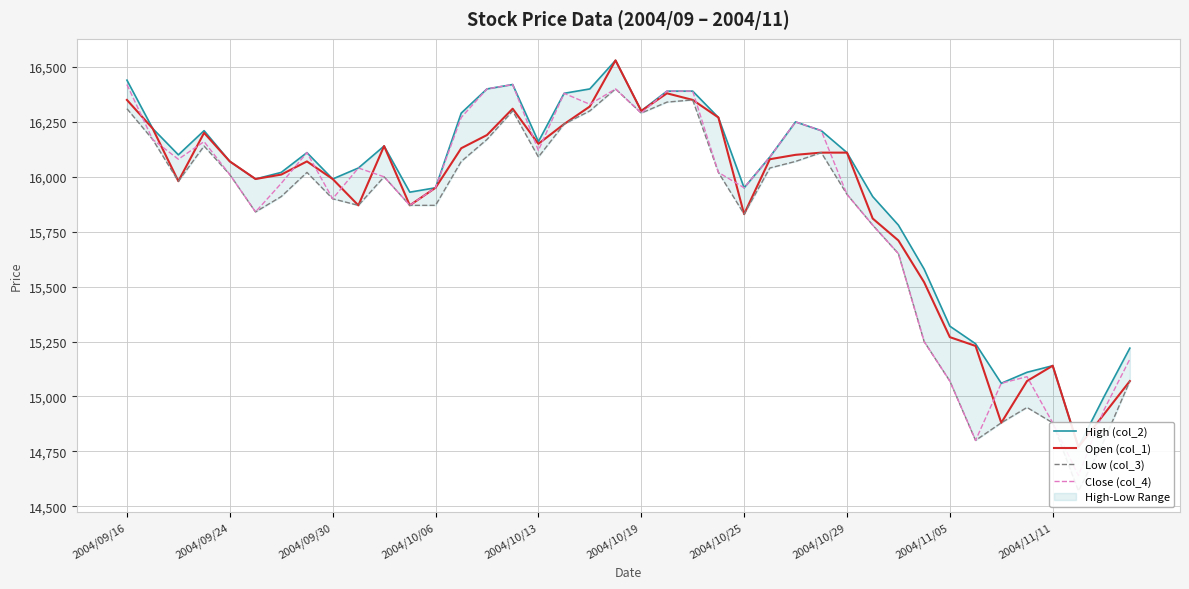

At which category is the sum across all series the highest?

19